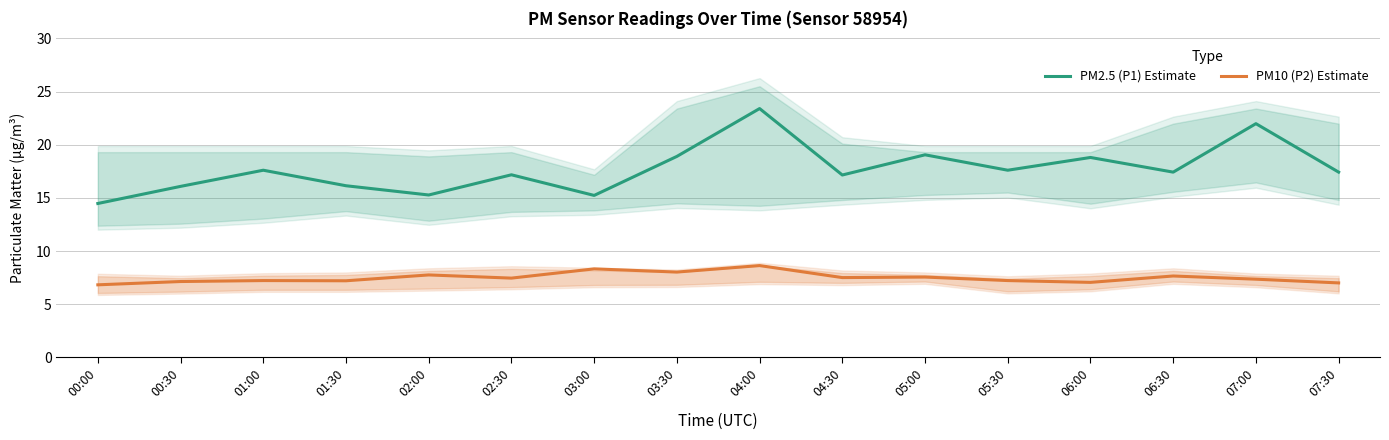

Reading left to right, list all the values displayed in this chart.

PM2.5 (P1) Estimate: 00:00=14.5	00:30=16.1	01:00=17.6	01:30=16.1	02:00=15.3	02:30=17.2	03:00=15.2	03:30=18.9	04:00=23.4	04:30=17.1	05:00=19.1	05:30=17.6	06:00=18.8	06:30=17.4	07:00=22.0	07:30=17.4
PM10 (P2) Estimate: 00:00=6.8	00:30=7.1	01:00=7.2	01:30=7.2	02:00=7.8	02:30=7.5	03:00=8.3	03:30=8.0	04:00=8.6	04:30=7.5	05:00=7.5	05:30=7.2	06:00=7.0	06:30=7.7	07:00=7.3	07:30=7.0